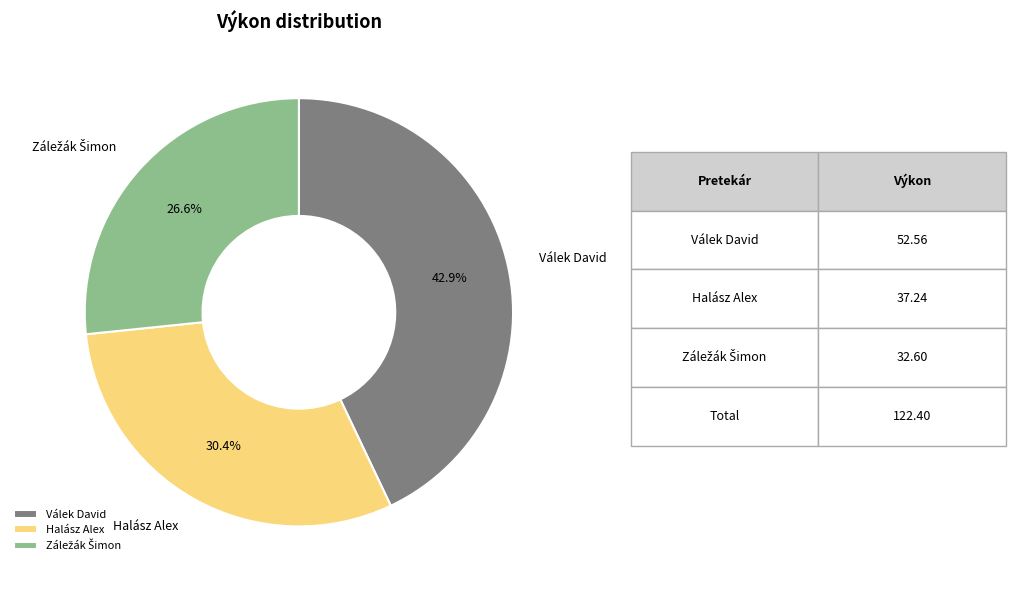

Is there any slice that represents more than half of the pie?

No